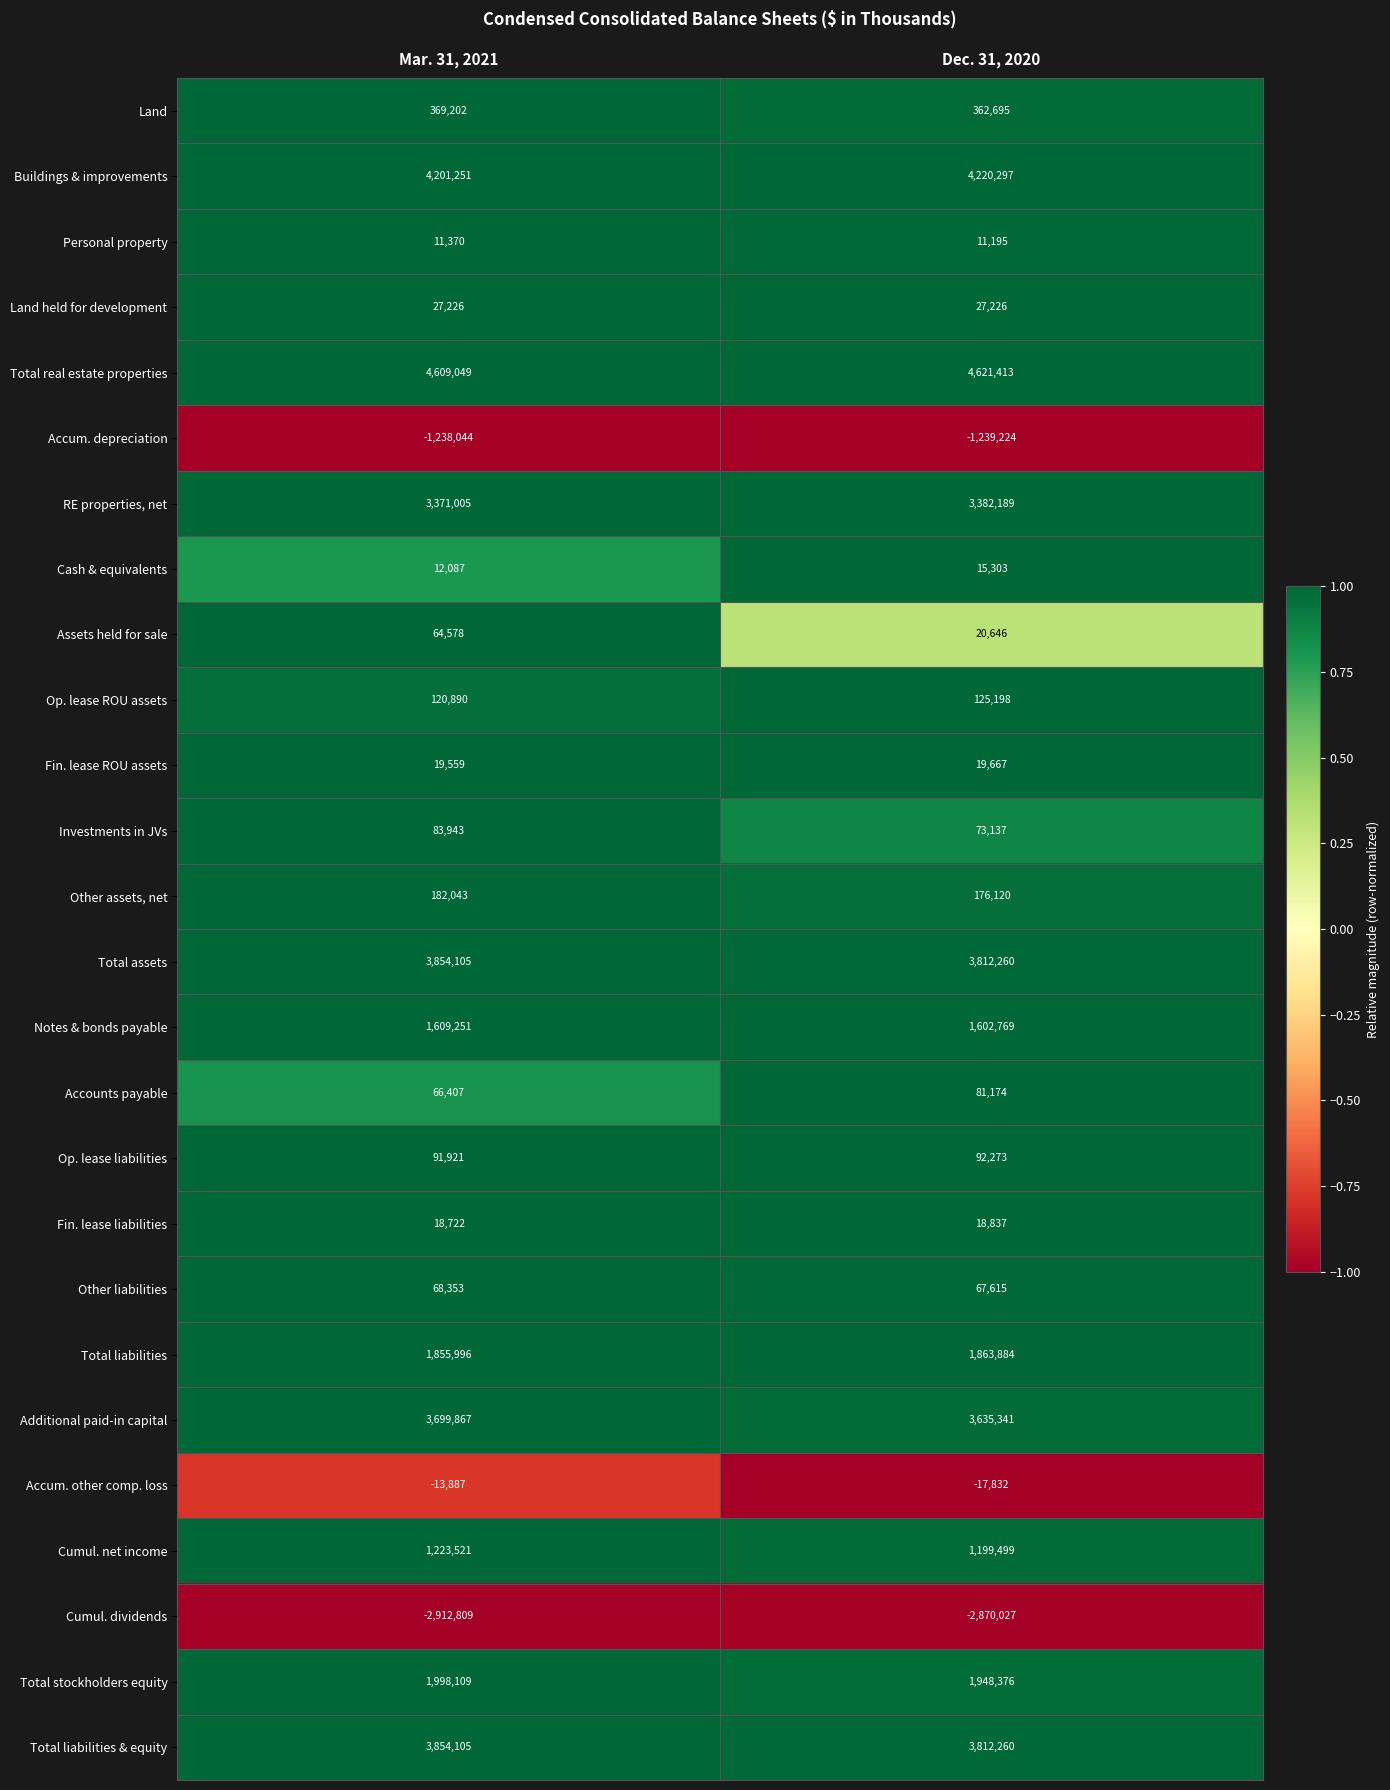

Which series has the widest spread of values?

Additional paid-in capital